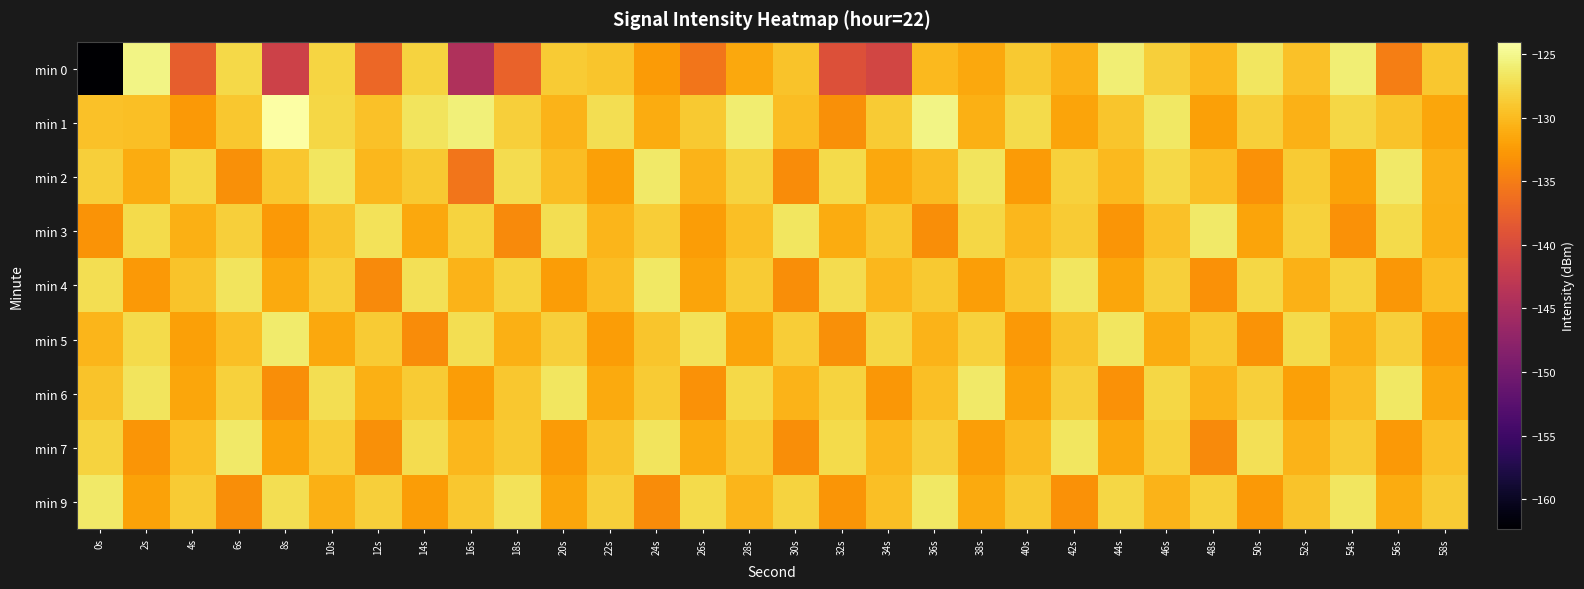

Which has a higher value, 24s or 0s?

24s